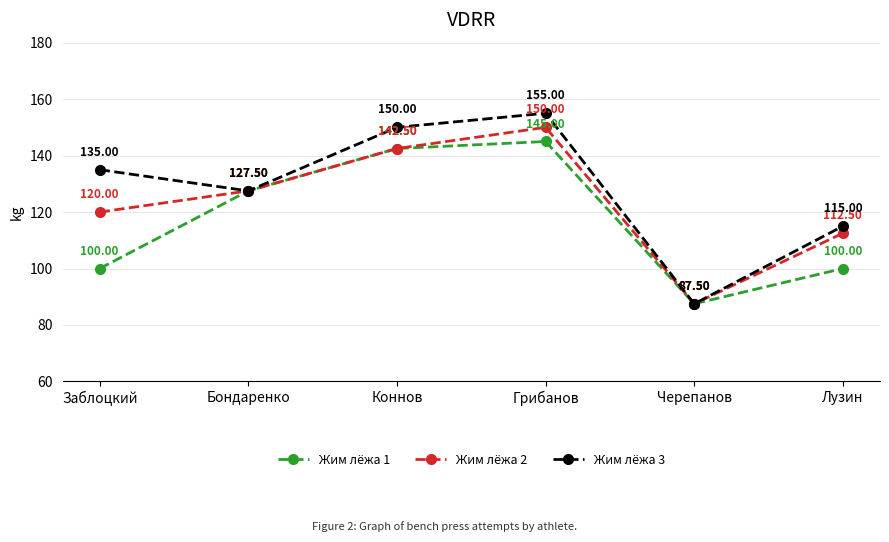

How many lines are shown in the chart?

3